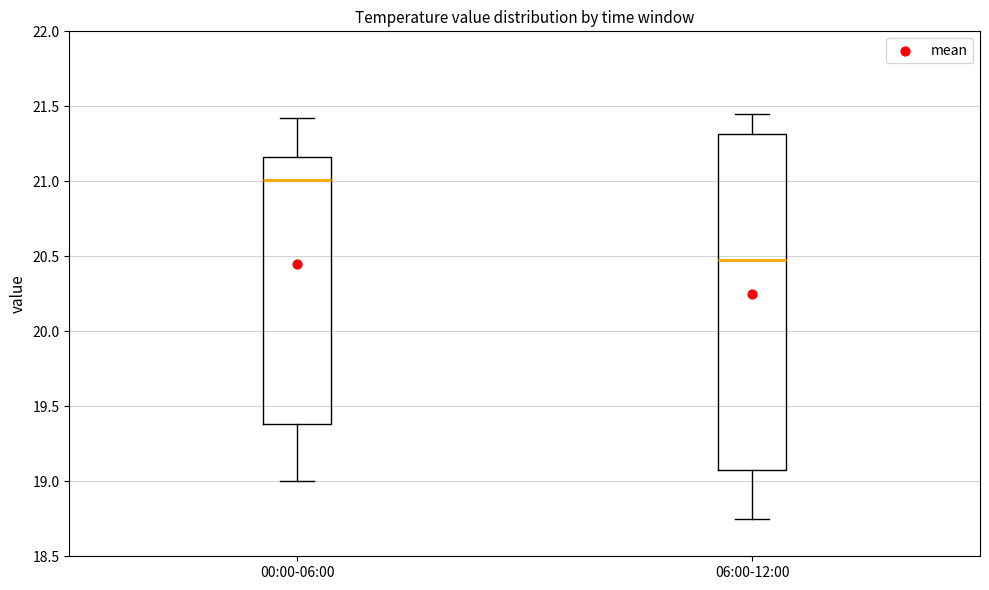

Where is the upper edge of the box for 00:00-06:00 on the y-axis? The values are not printed on the chart, so give them approximately, as read against the axis.

21.15